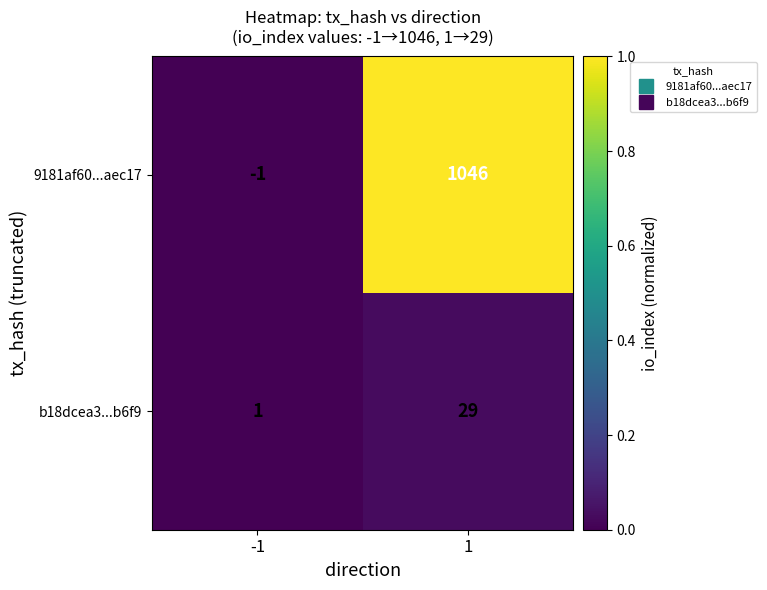

Reading left to right, what are all the values shown in this chart?

9181af60...aec17: -1	1046
b18dcea3...b6f9: 1	29